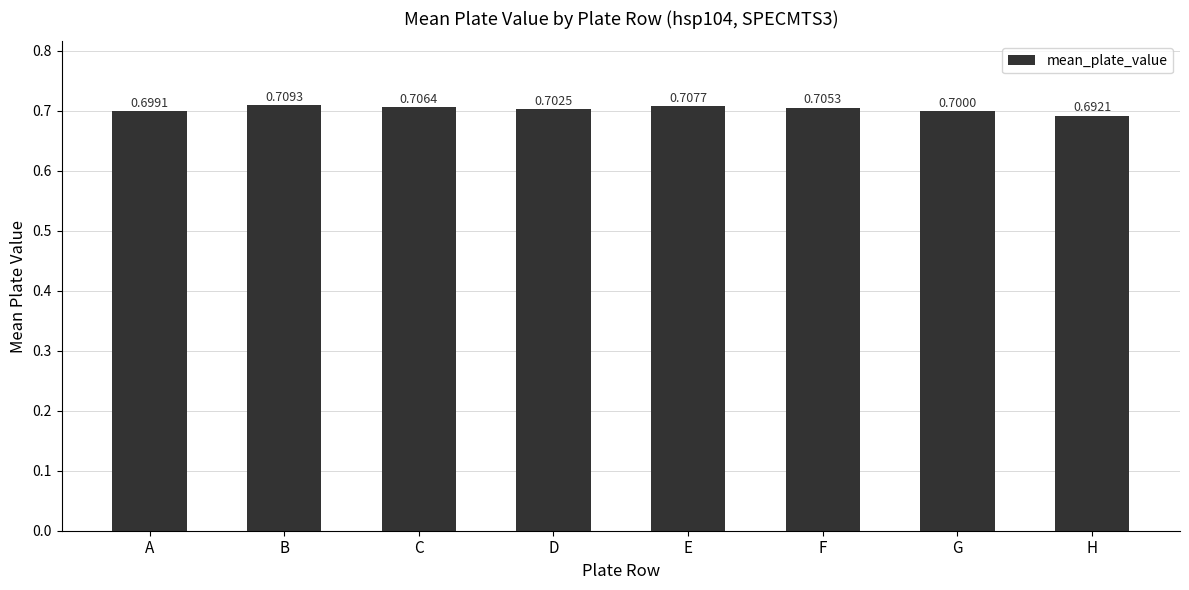

What is the value of the 7th bar from the left?

0.7